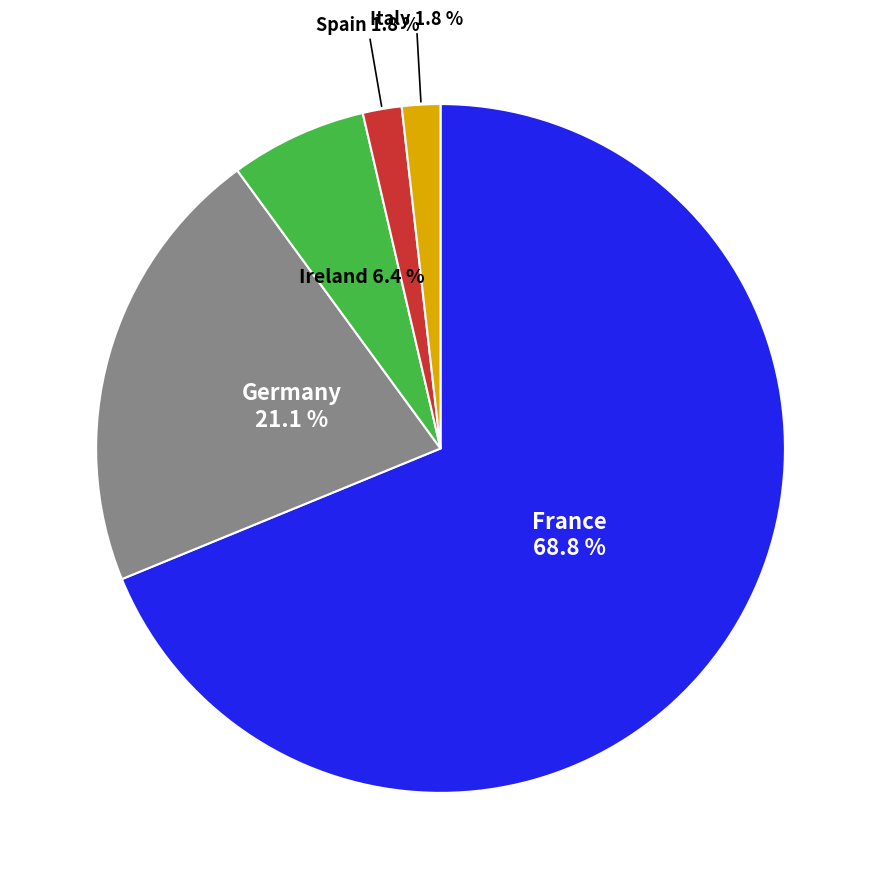

Is there a majority slice in this chart?

Yes